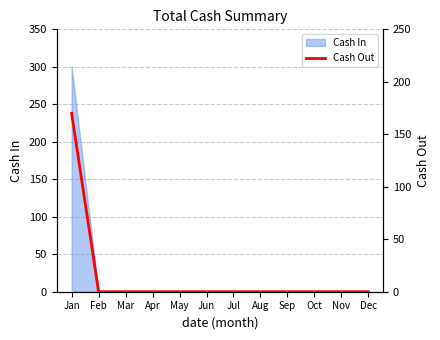

What is the maximum value for Cash In?

300